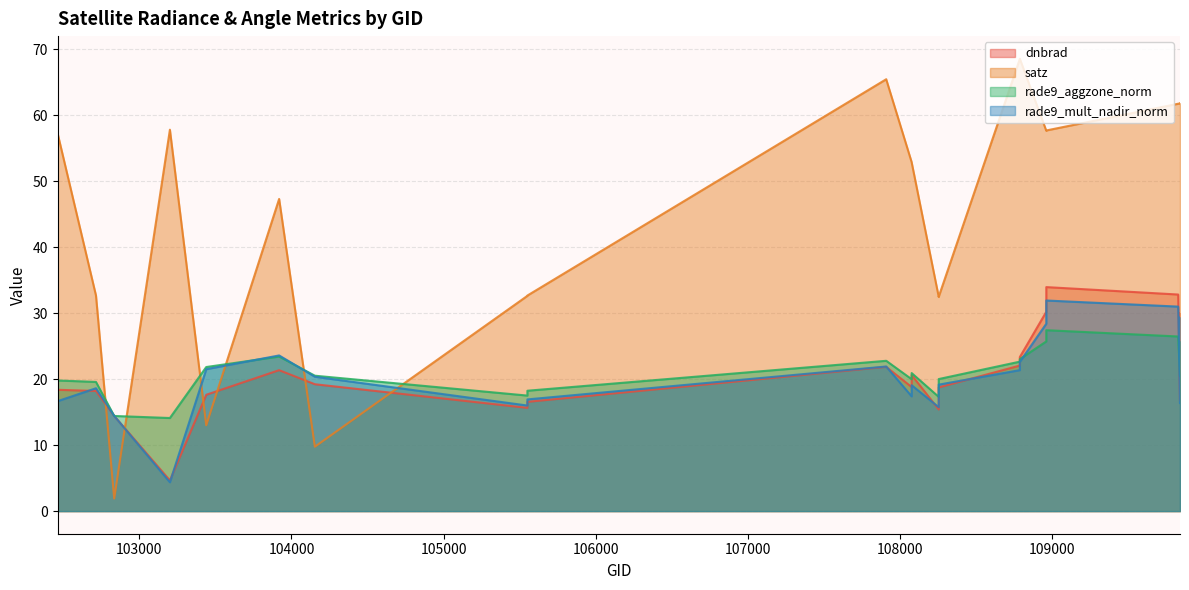

At which category is the sum across all series the highest?

109829